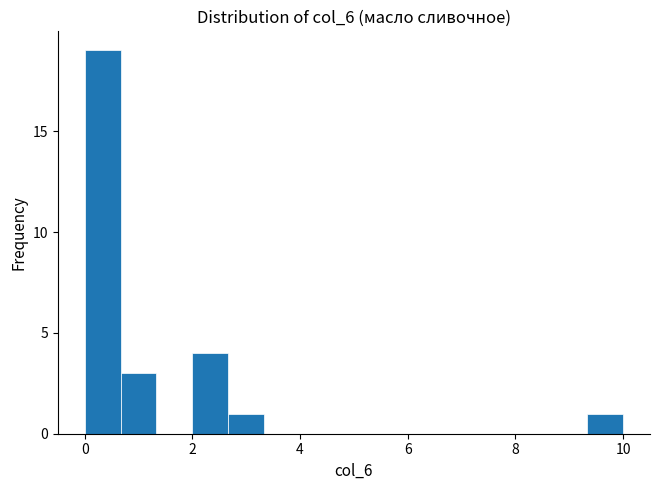

Read against the x-axis, roughly where is the centre of the tallest bar?

0.4